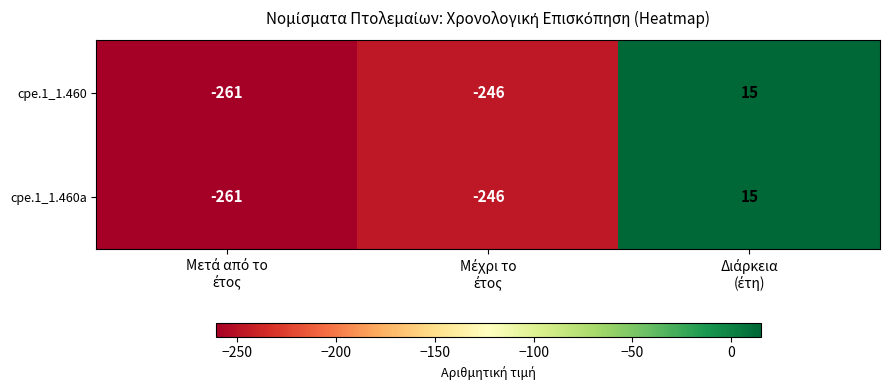

What is the sum of all cpe.1_1.460a values?

-492